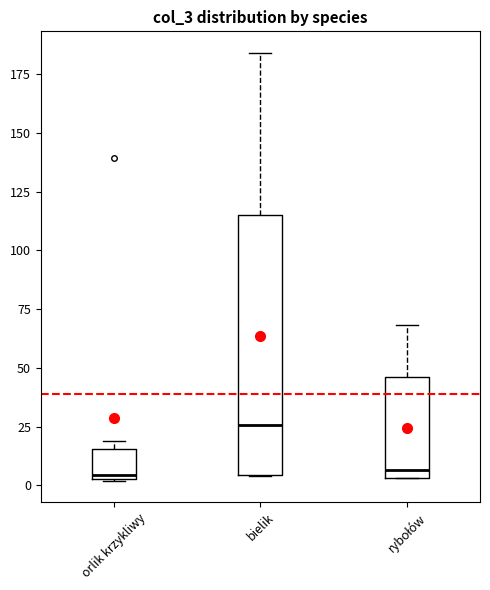

Where is the lower edge of the box for orlik krzykliwy on the y-axis? The values are not printed on the chart, so give them approximately, as read against the axis.

5